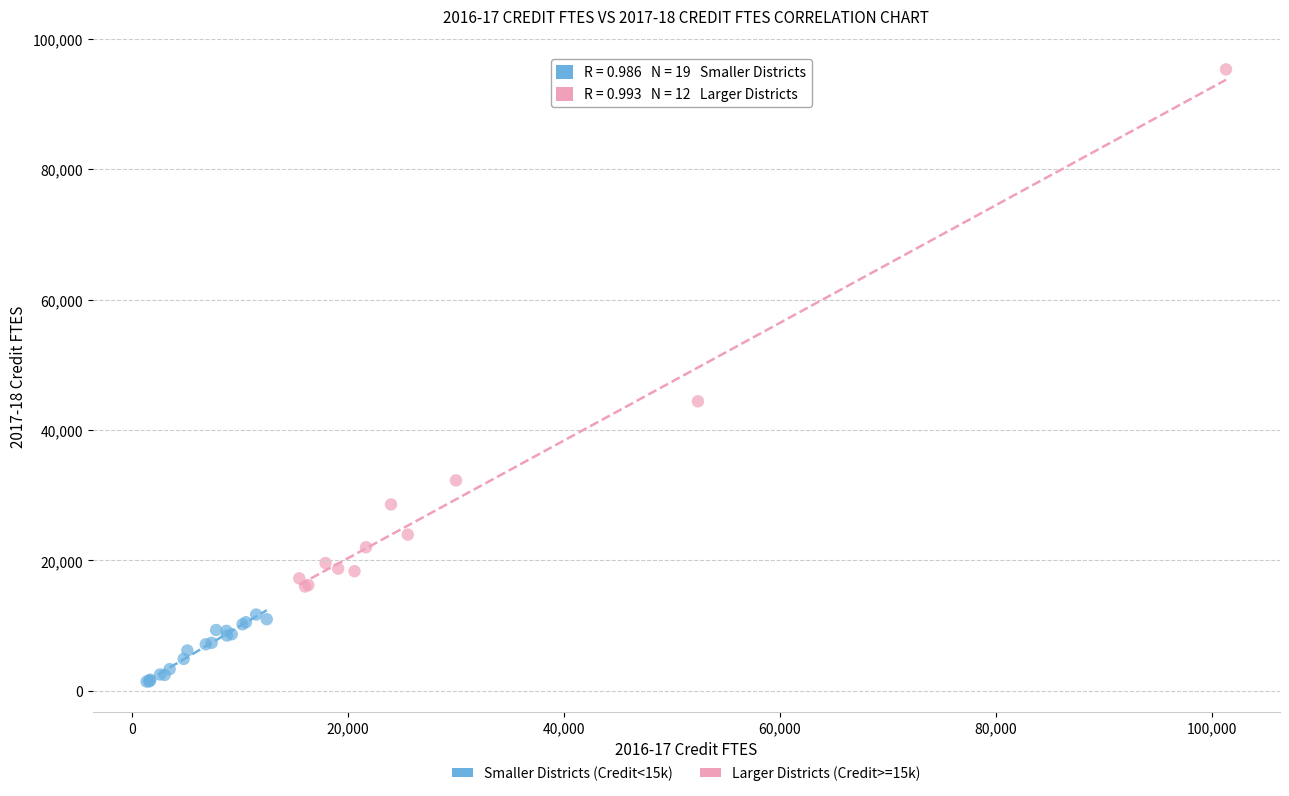

What are all the series names shown in the legend?

Smaller Districts (Credit<15k), Larger Districts (Credit>=15k)